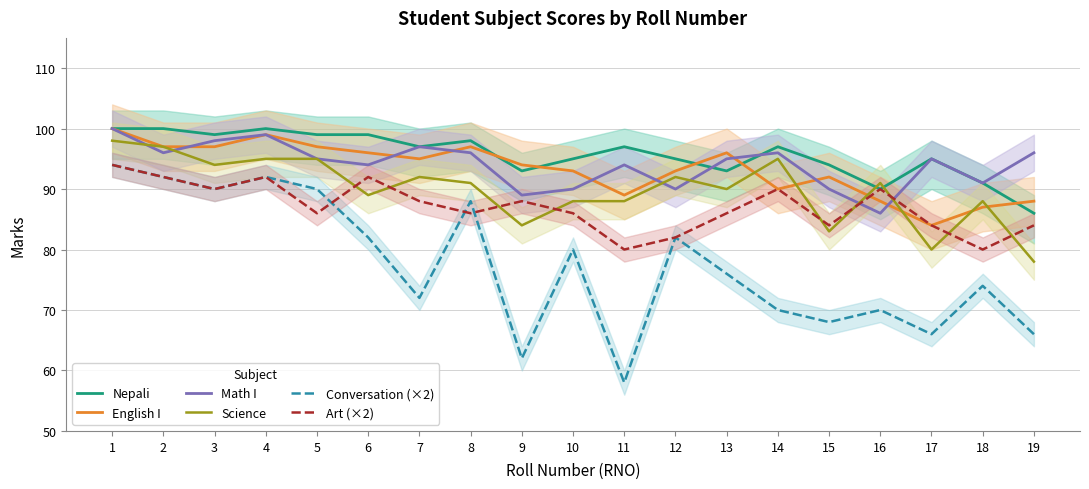

Which series has the widest spread of values?

Conversation (×2)